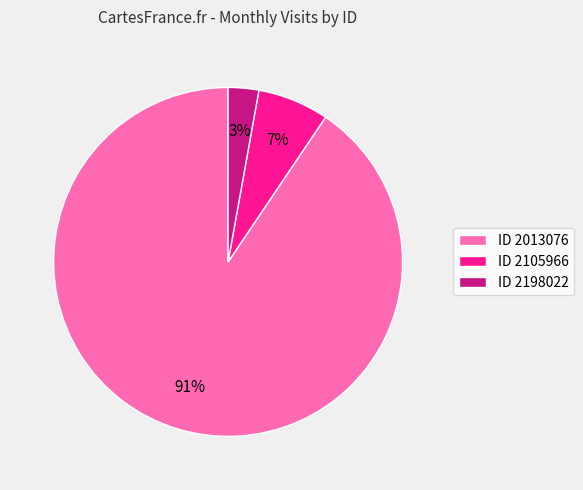

Is it true that ID 2105966 is 7% of the pie?

True